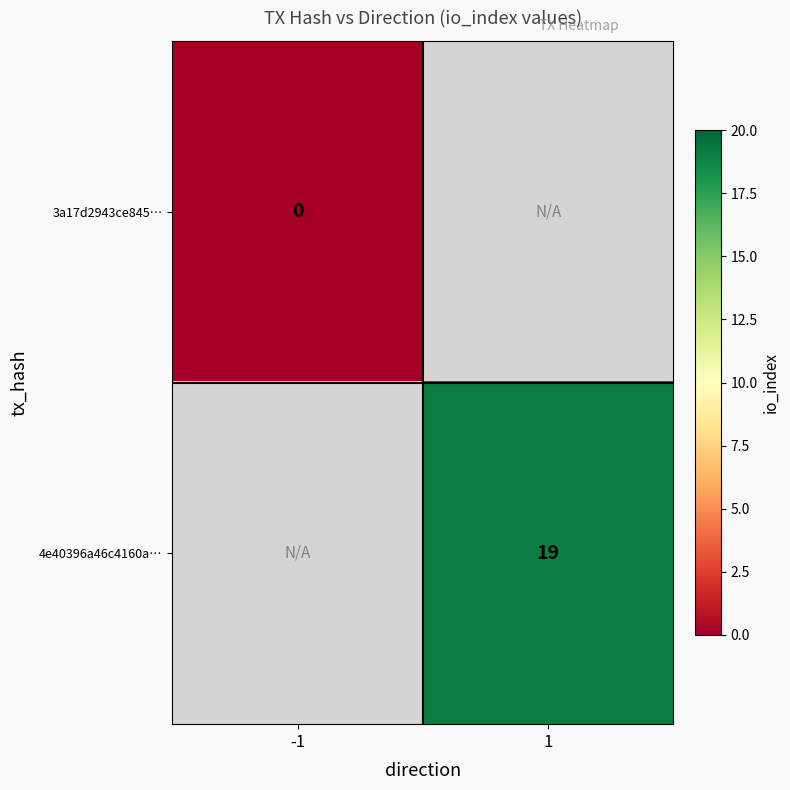

The 4e40396a46c4160a… series shows 19 at 1. True or false?

True